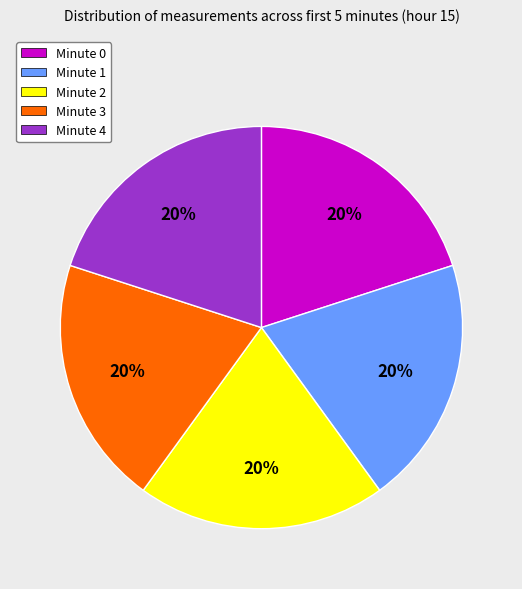

Is there any slice that represents more than half of the pie?

No